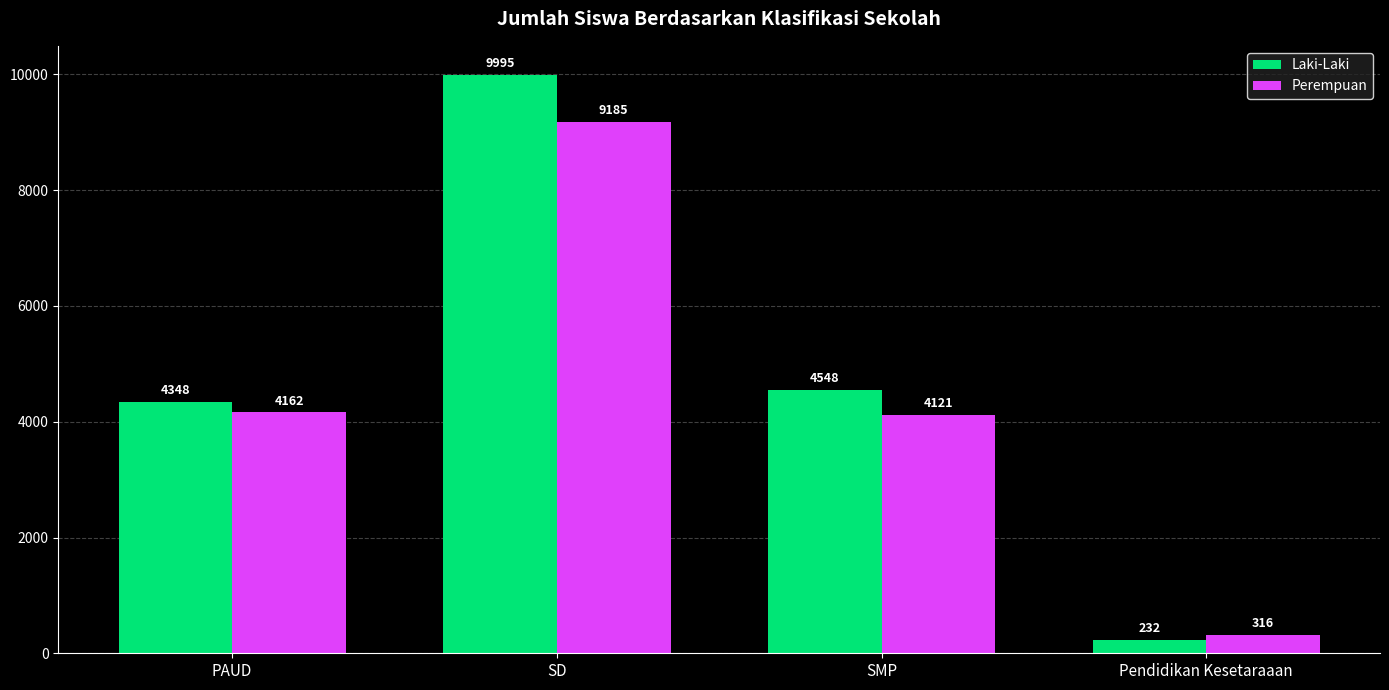

What is the difference between the Perempuan values at SMP and SD?

5064